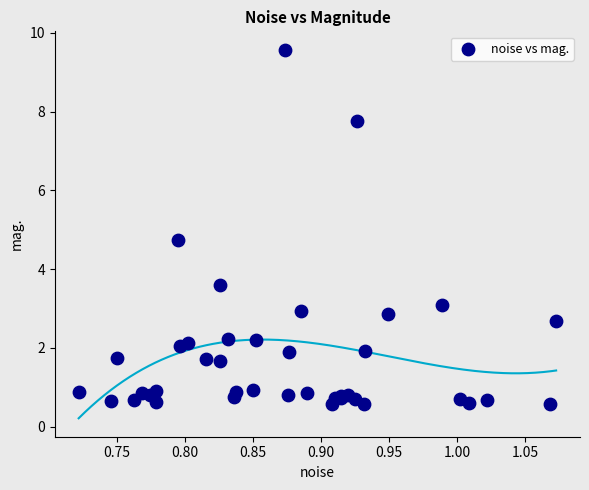

What Y value in the scatter plot is closest to 5?

4.7